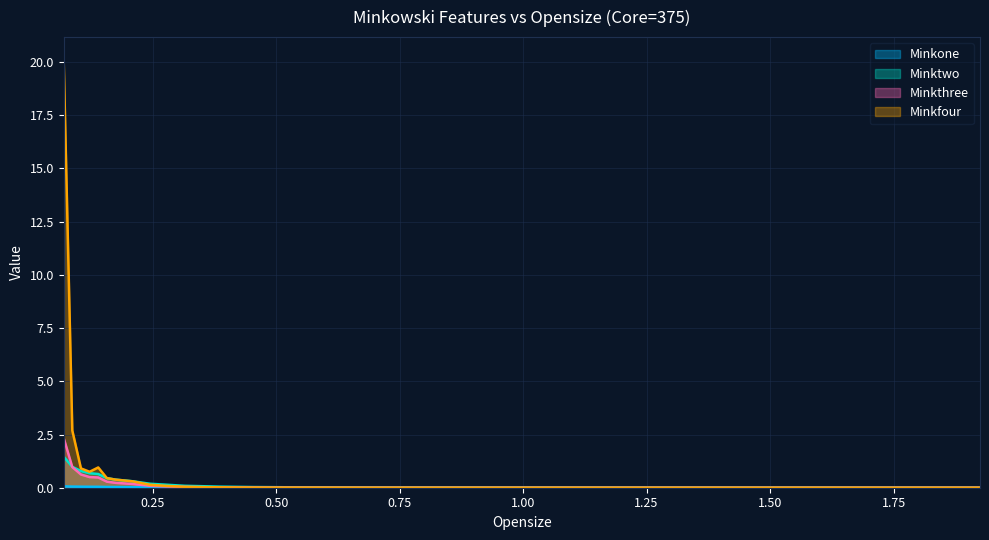

True or false: Minkone has more than 2 interior local peaks.

False